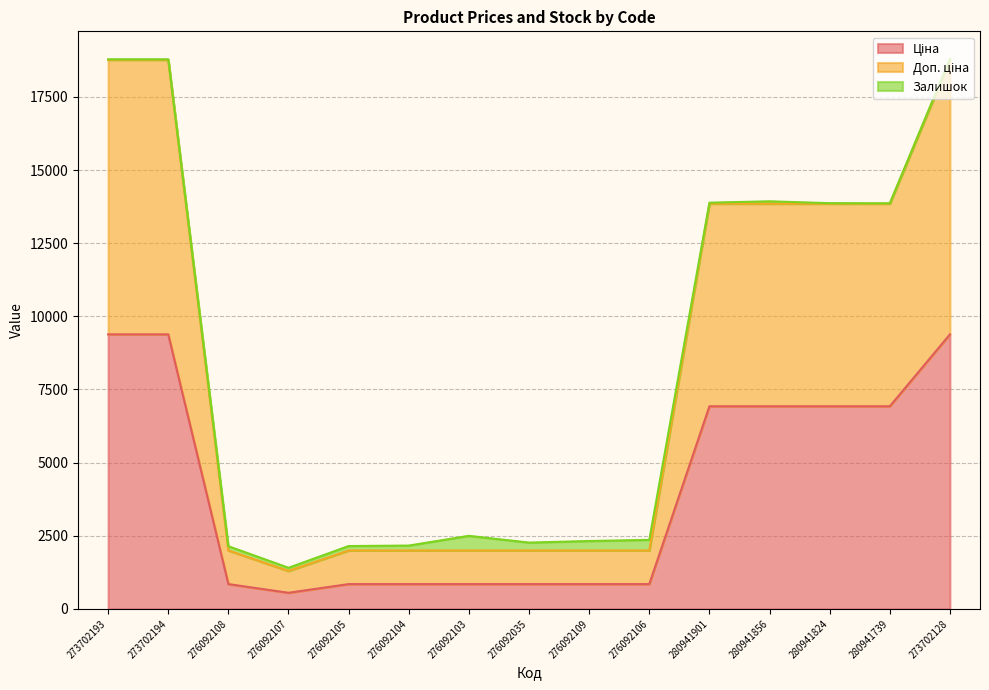

At how many categories does at least one series exceed 12212?

7